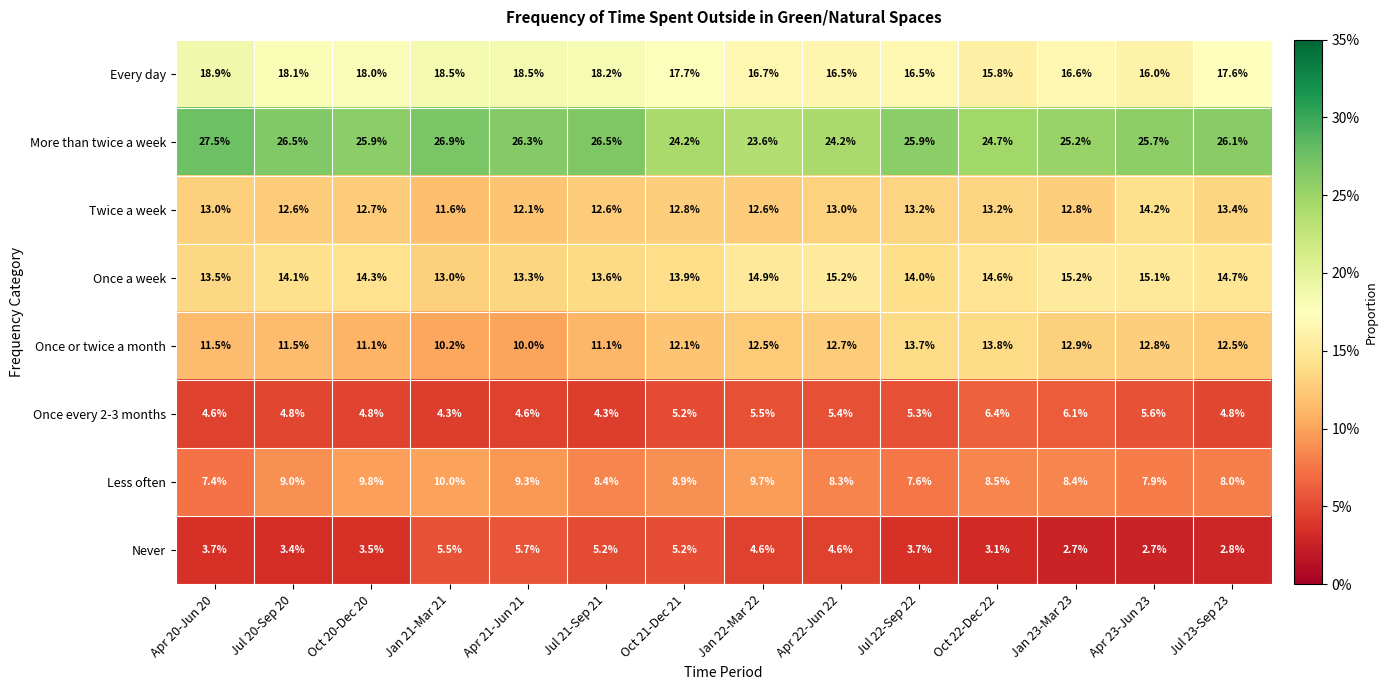

At which category does the chart reach its peak across all series?

Apr 20-Jun 20